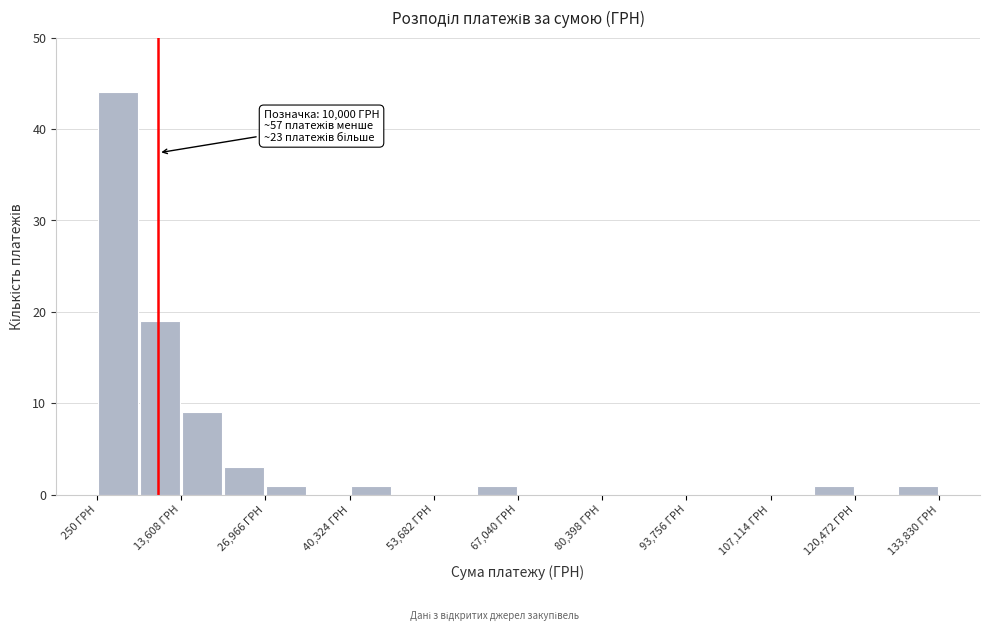

Around what value on the x-axis is the tallest bar? Give the approximate position of its centre, as read against the axis.

4000